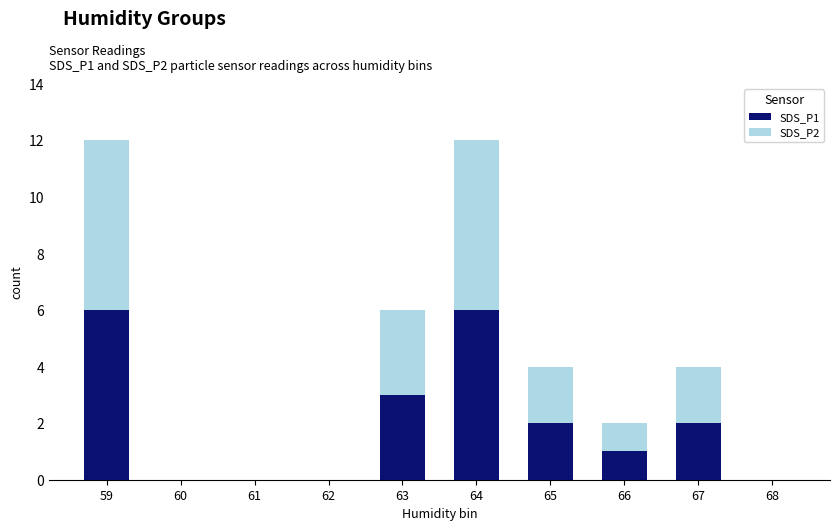

The SDS_P1 series shows 4 at 62. True or false?

False